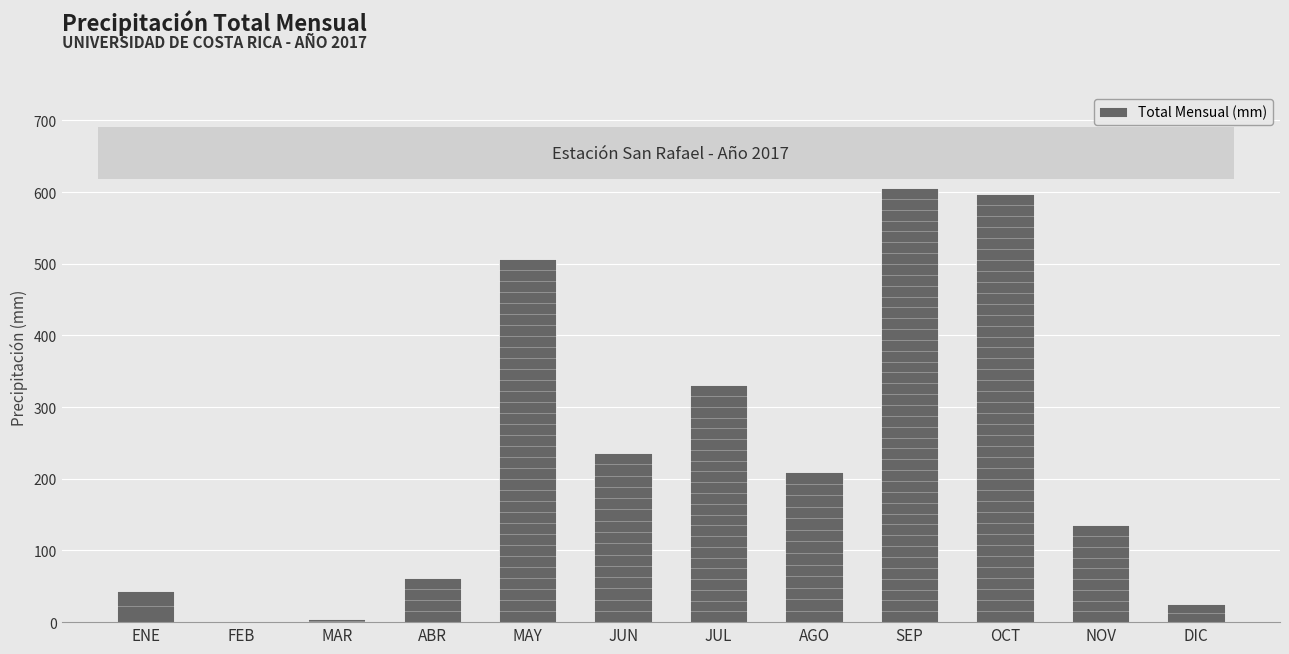

Where is the data nearest to the value 303?

JUL